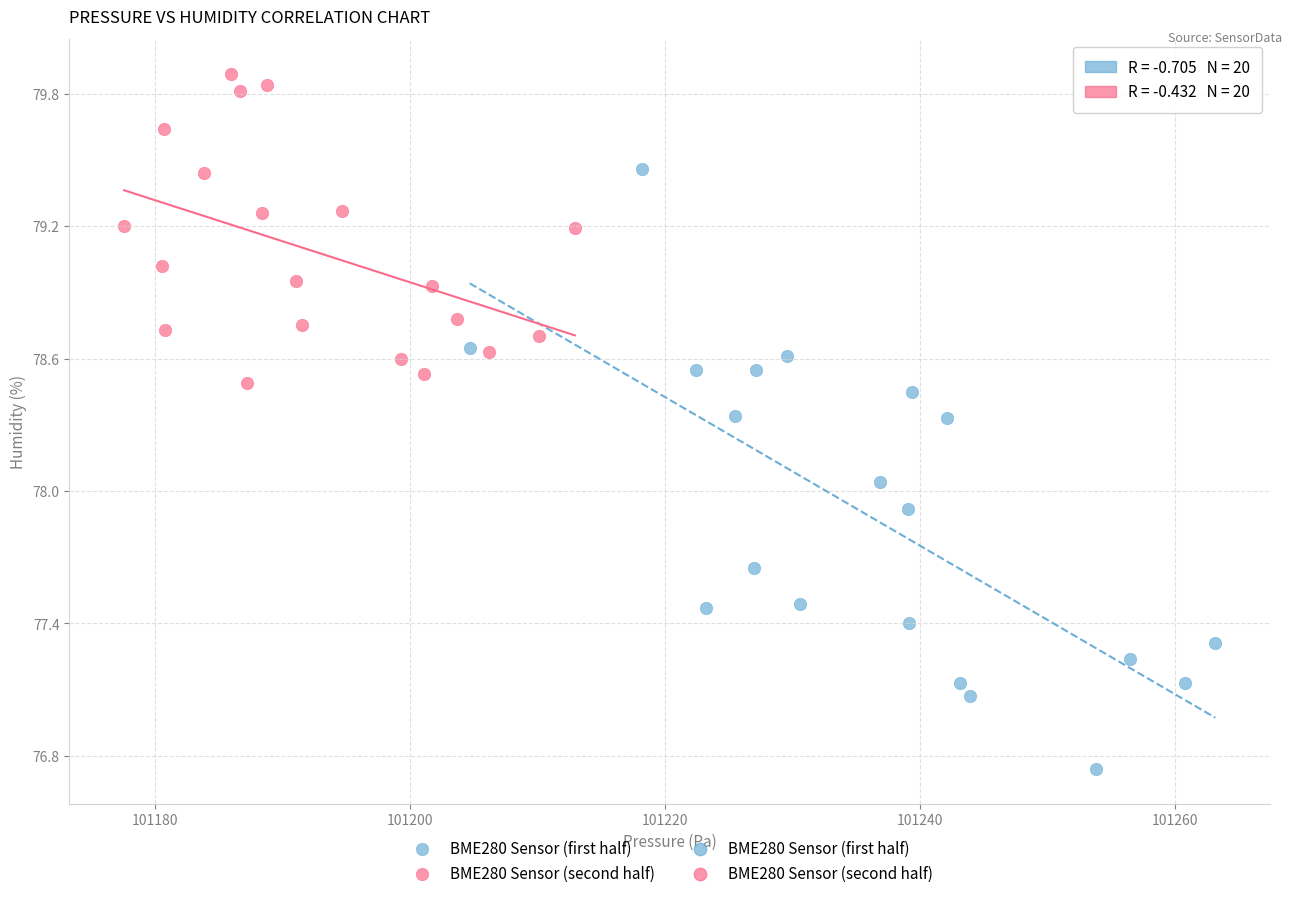

Which series contains the lowest Y value?

BME280 Sensor (first half)